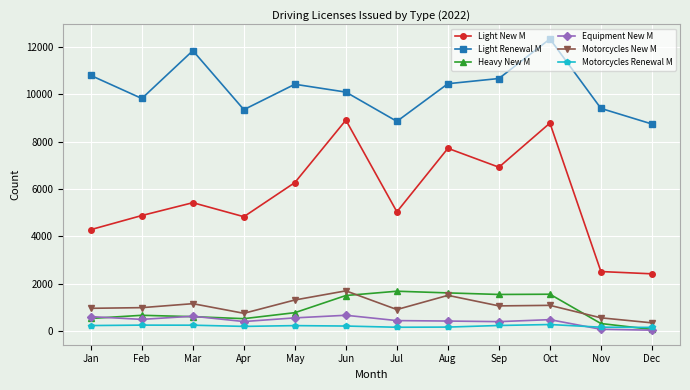

True or false: Motorcycles New M has more than 0 interior local peaks.

True